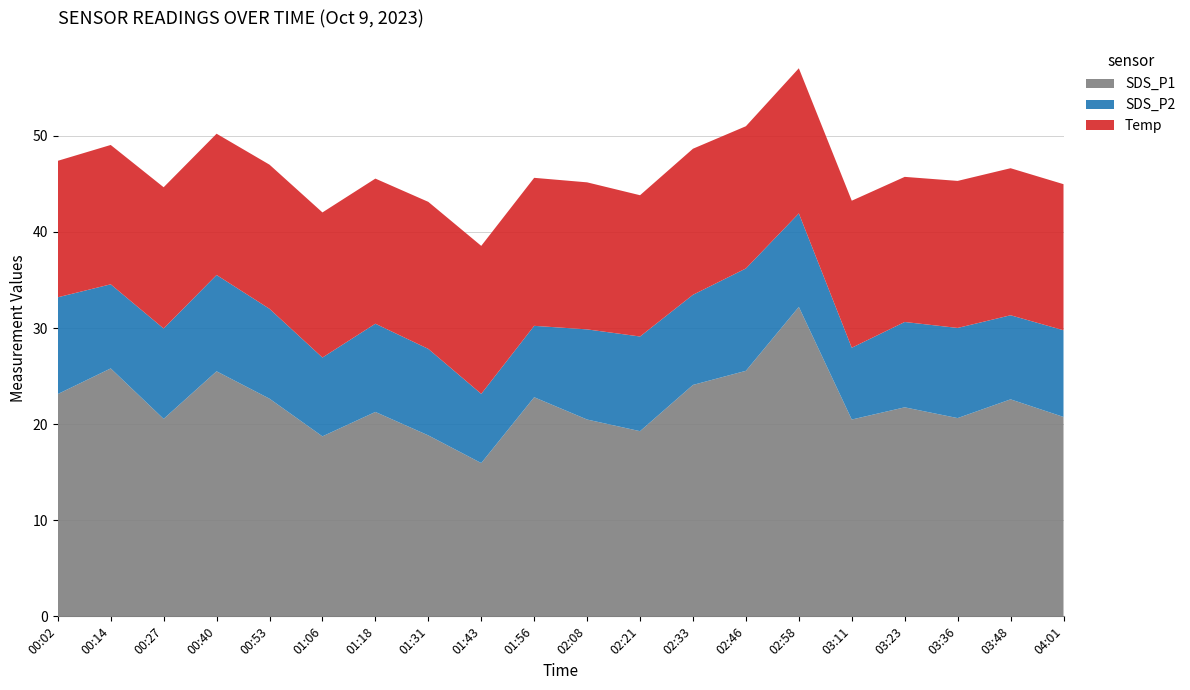

Reading left to right, what are all the values shown in this chart?

SDS_P1: 23.1	25.8	20.6	25.5	22.6	18.7	21.3	18.8	15.9	22.8	20.5	19.3	24.1	25.6	32.2	20.5	21.8	20.6	22.6	20.8
SDS_P2: 10.1	8.8	9.4	10.0	9.3	8.2	9.2	9.0	7.2	7.4	9.4	9.8	9.4	10.7	9.7	7.5	8.9	9.4	8.8	9.0
Temp: 14.2	14.5	14.7	14.7	15.0	15.1	15.1	15.3	15.4	15.4	15.3	14.7	15.2	14.8	15.1	15.3	15.1	15.3	15.3	15.2